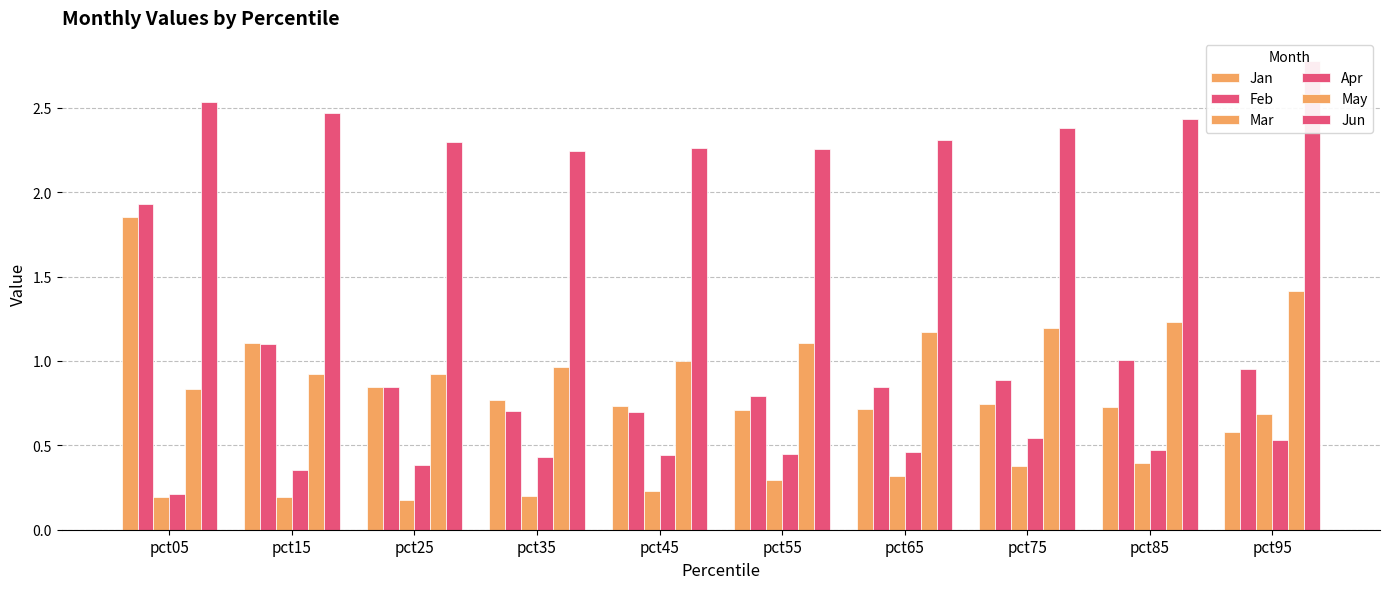

At how many categories does at least one series exceed 2?

10